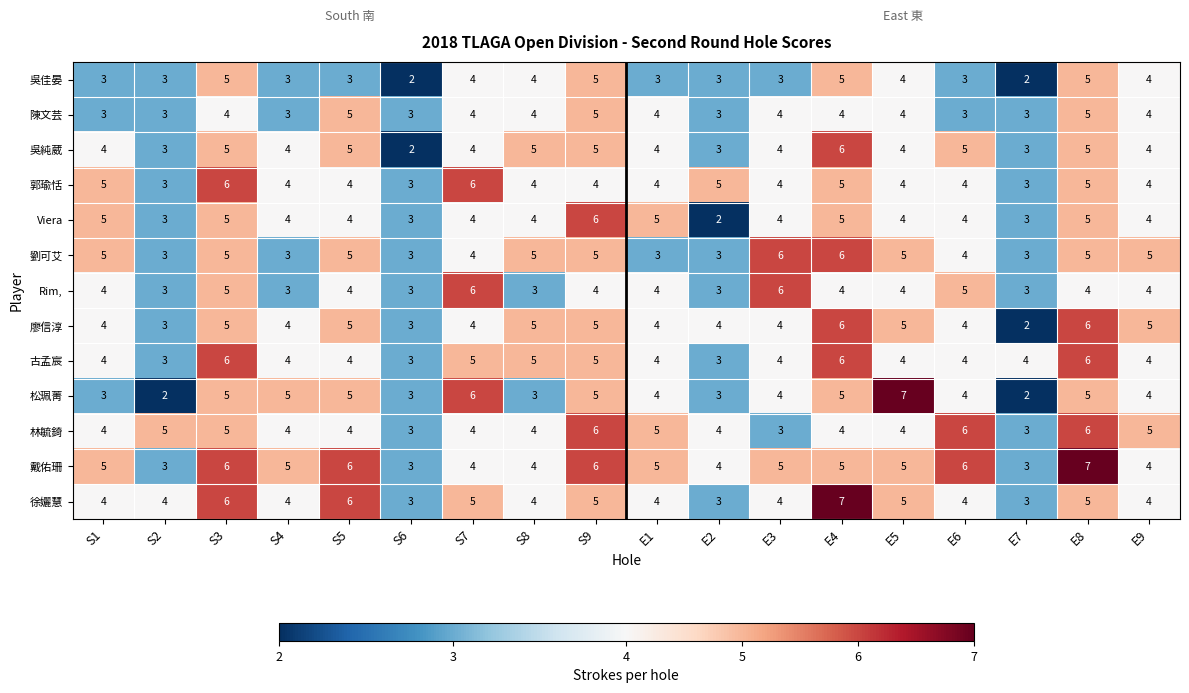

Which series changed the most between S1 and E4?

徐孋慧